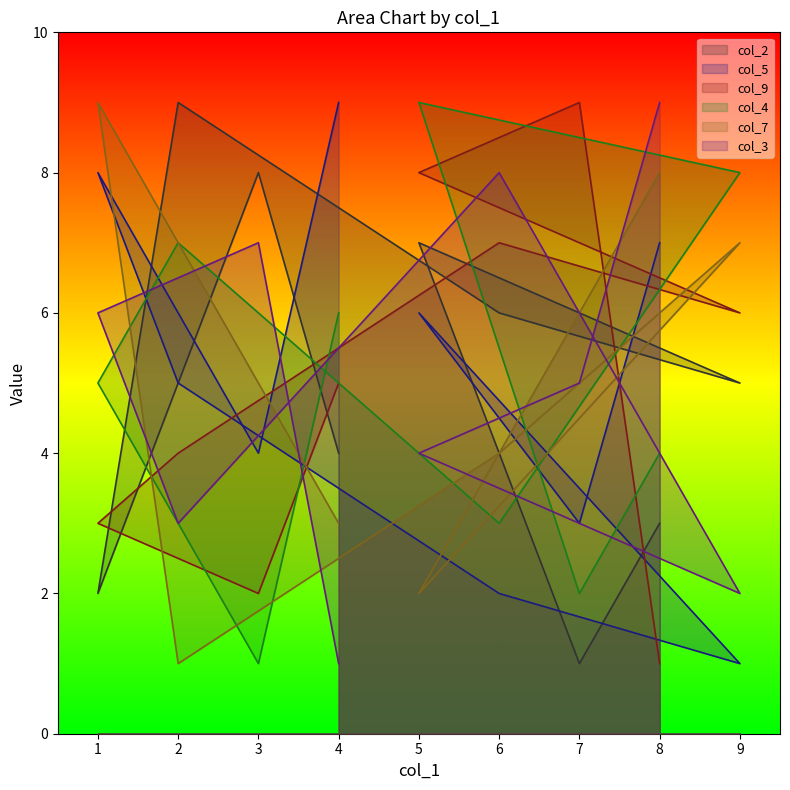

How many lines are shown in the chart?

6